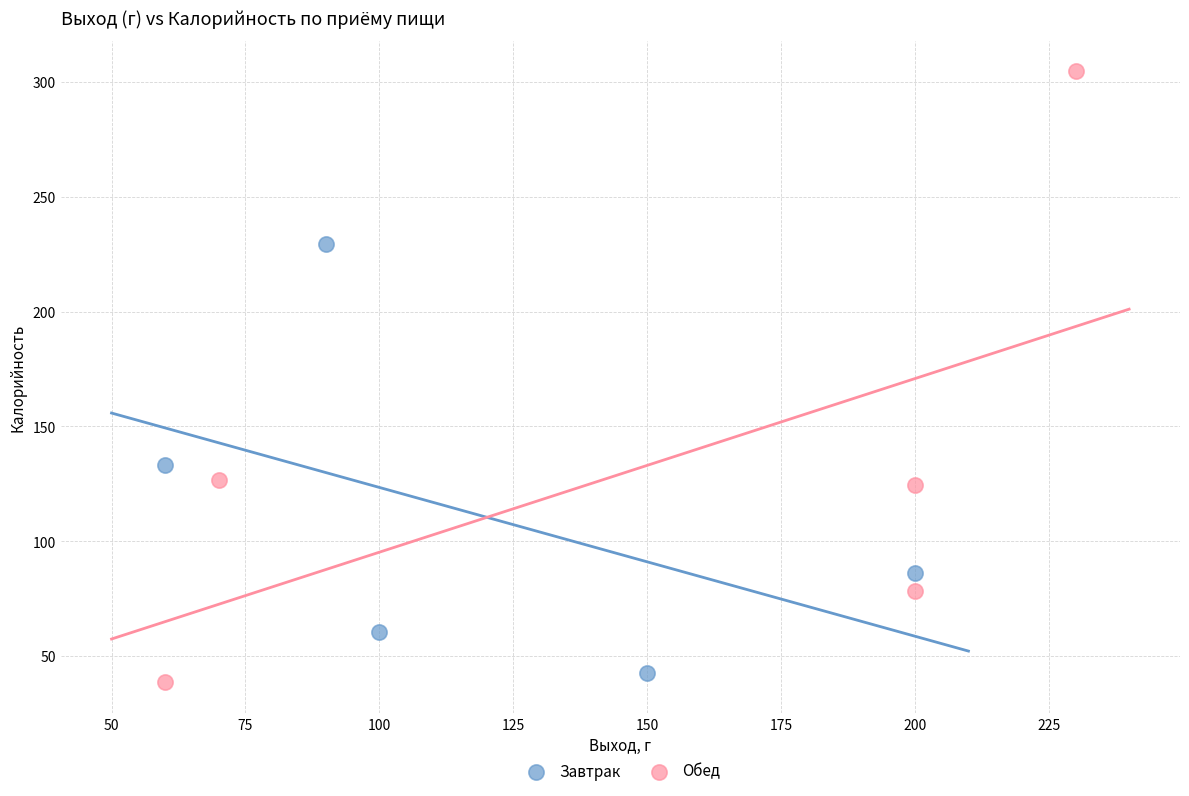

Which series contains the highest Y value?

Обед